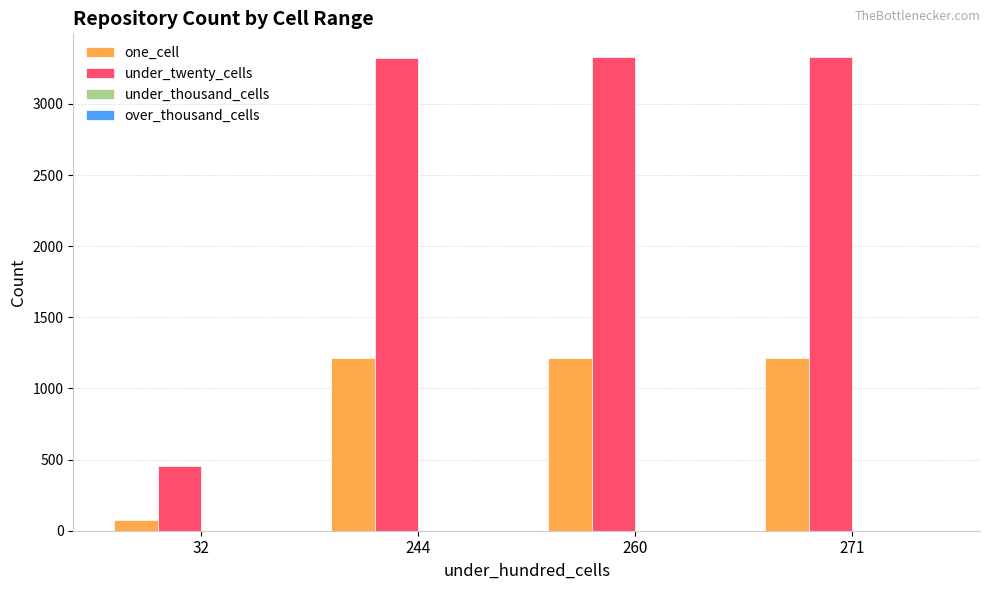

True or false: under_twenty_cells has a value of 5693 at 271.

False